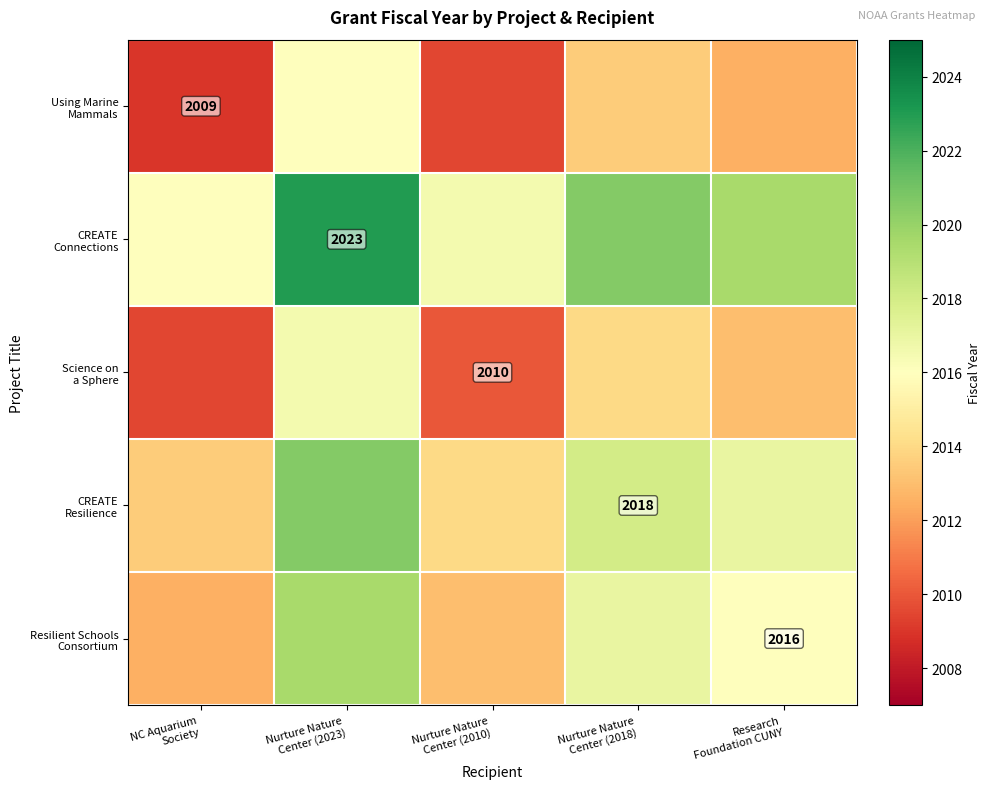

True or false: Science on a Sphere has a value of 2881.5 at NC Aquarium Society.

False